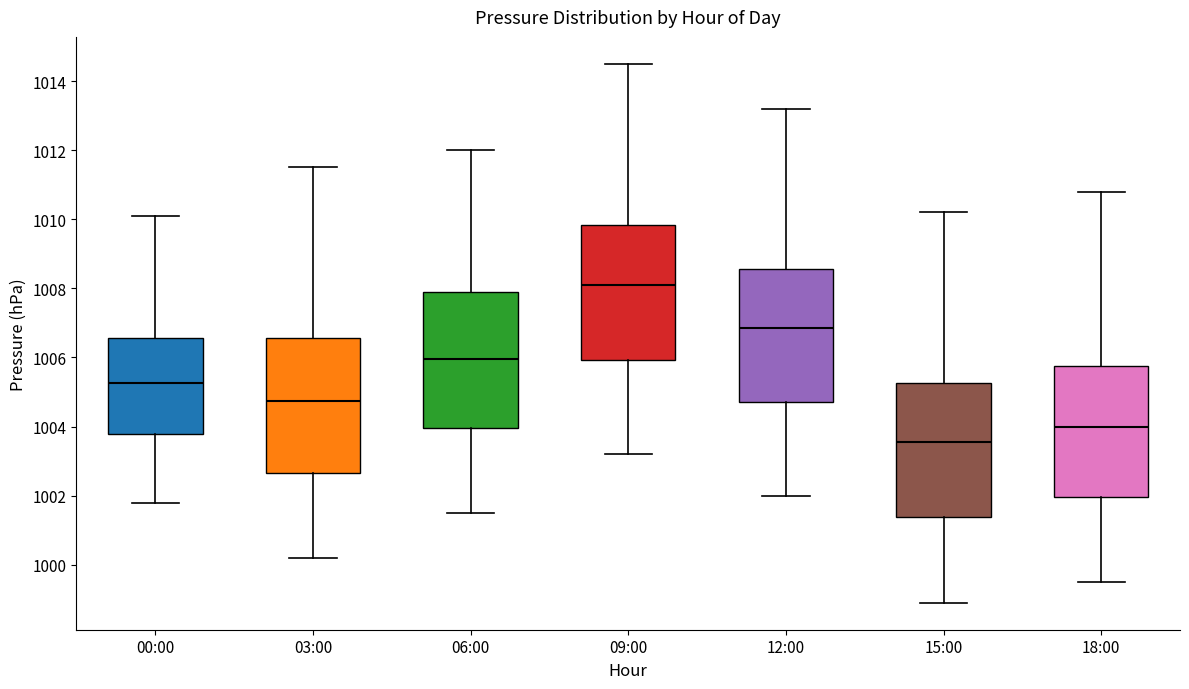

Reading left to right, transcribe this box plot: for each box, give where its median line is, the range the box spans, and where its two whiskers end, as read against the y-axis. The values are not printed on the chart, so give them approximately, as read against the axis.

00:00: median 1005.2, box 1003.8 to 1006.6, whiskers 1001.8 to 1010.2
03:00: median 1004.8, box 1002.6 to 1006.6, whiskers 1000.2 to 1011.6
06:00: median 1006.0, box 1004.0 to 1008.0, whiskers 1001.6 to 1012.0
09:00: median 1008.2, box 1006.0 to 1009.8, whiskers 1003.2 to 1014.6
12:00: median 1006.8, box 1004.8 to 1008.6, whiskers 1002.0 to 1013.2
15:00: median 1003.6, box 1001.4 to 1005.2, whiskers 999.0 to 1010.2
18:00: median 1004.0, box 1002.0 to 1005.8, whiskers 999.6 to 1010.8